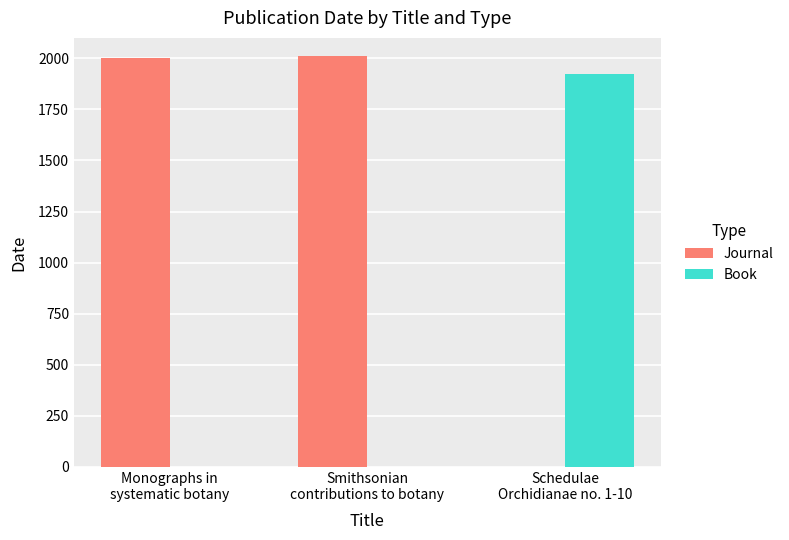

What is the highest value of the Book series?

1922